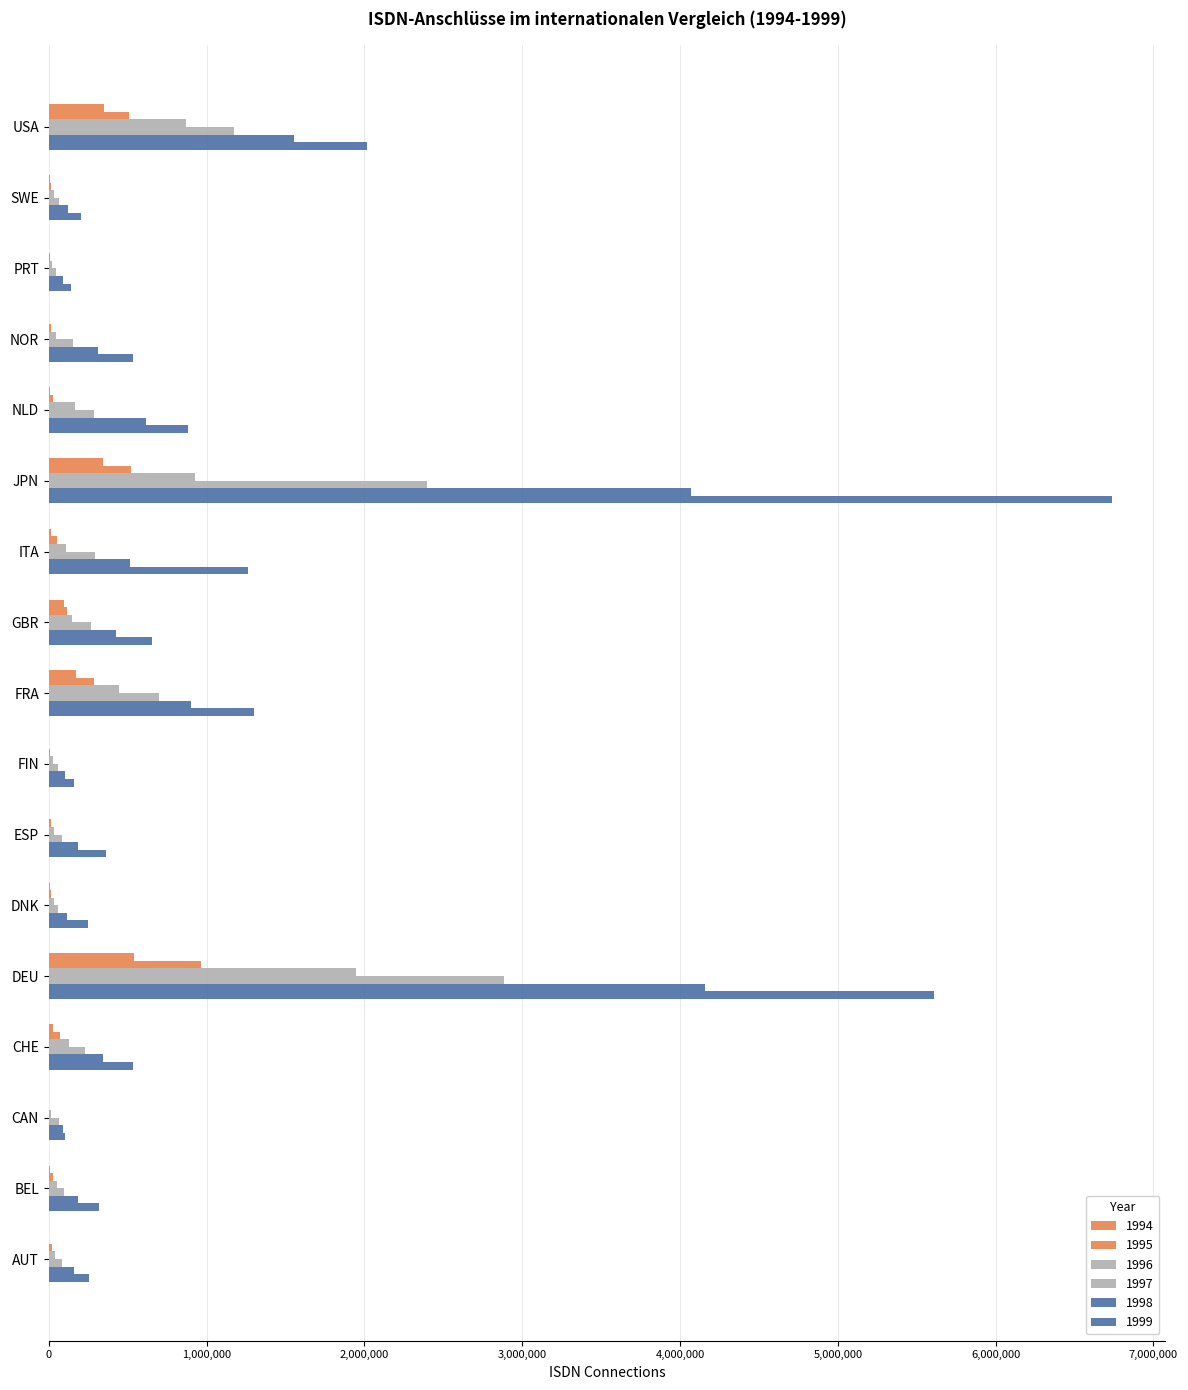

Count the number of data series in this chart.

6